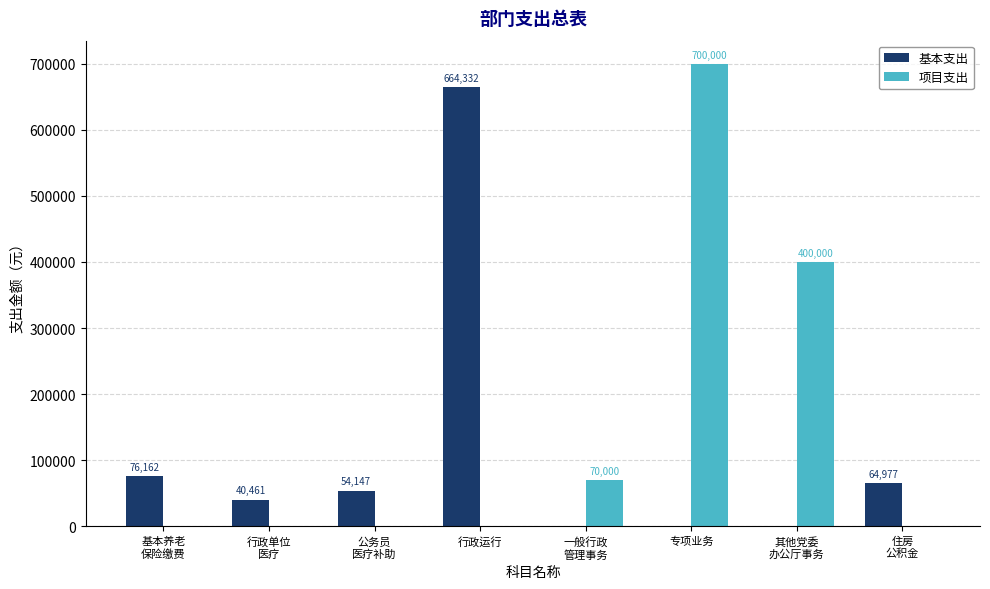

True or false: 项目支出 has a value of 700000.0 at 专项业务.

True